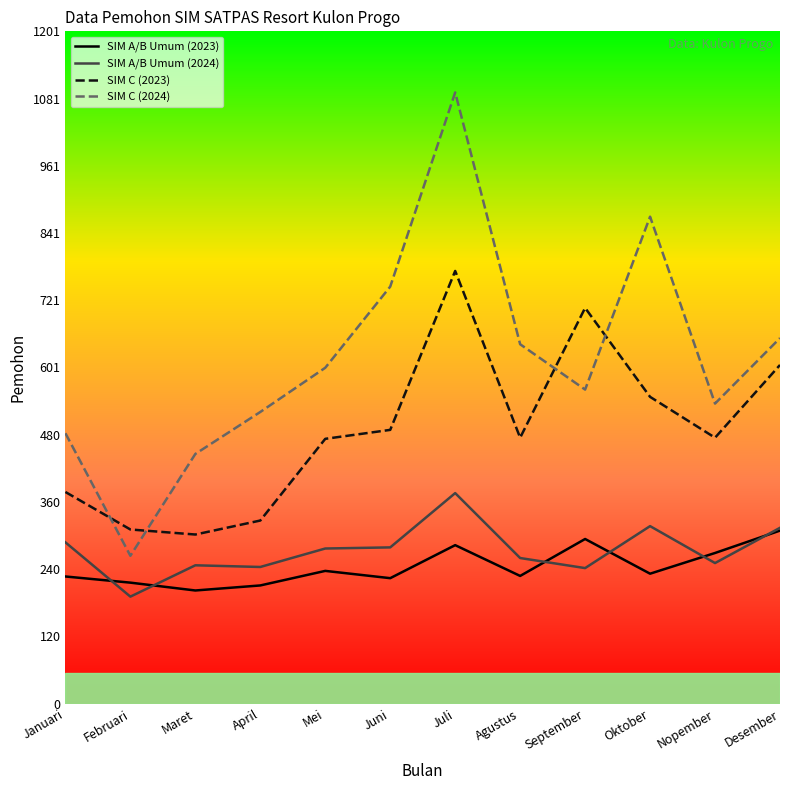

Does the chart display data point markers on the line(s)?

No